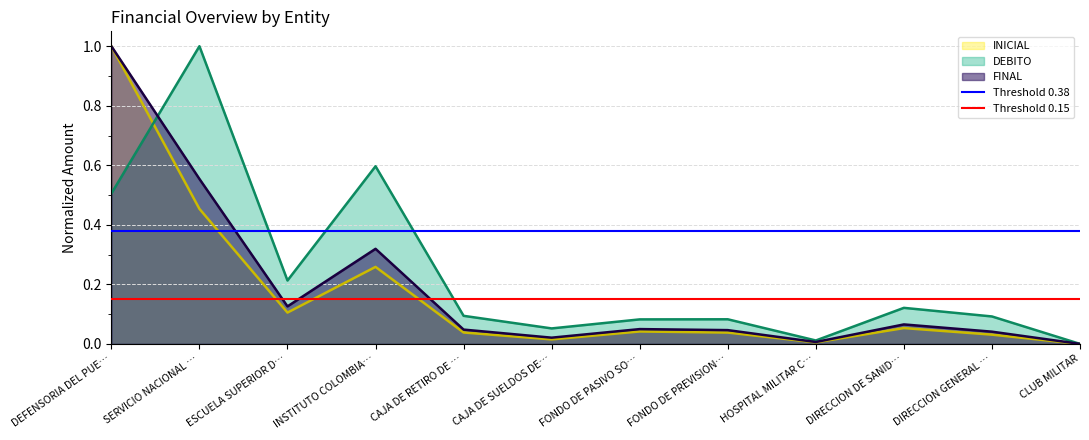

At which category is the sum across all series the highest?

DEFENSORIA DEL PUE…